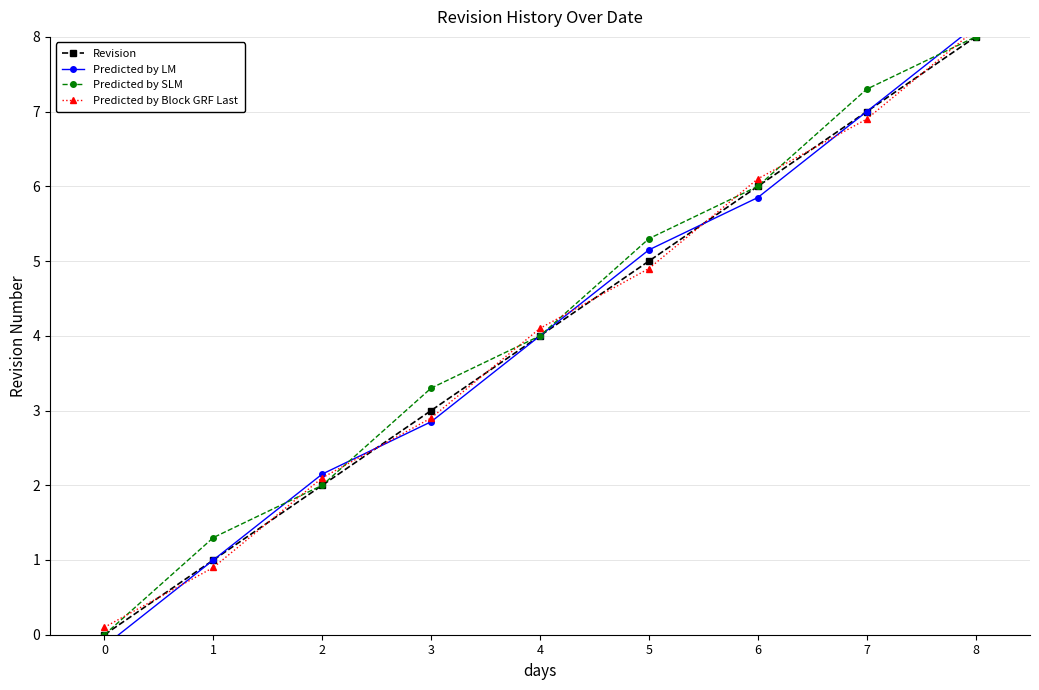

Which series has the largest range (max minus min)?

Predicted by LM